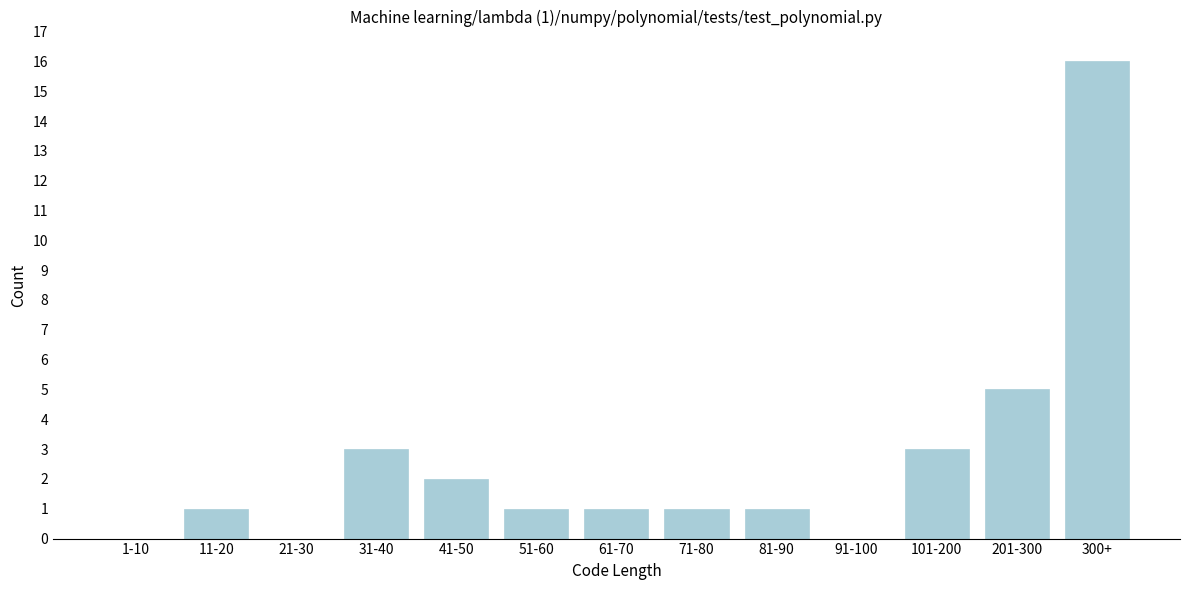

Reading right to left, list all the values displayed in this chart.

300+=16	201-300=5	101-200=3	91-100=0	81-90=1	71-80=1	61-70=1	51-60=1	41-50=2	31-40=3	21-30=0	11-20=1	1-10=0